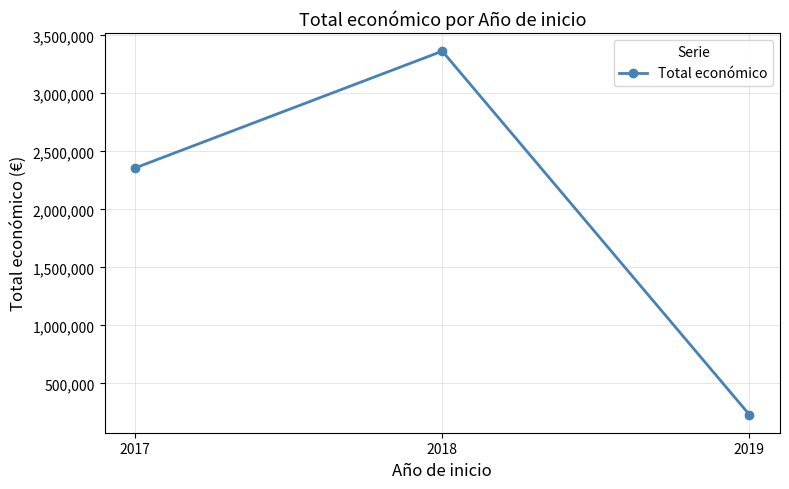

How many data points does each series have?

3